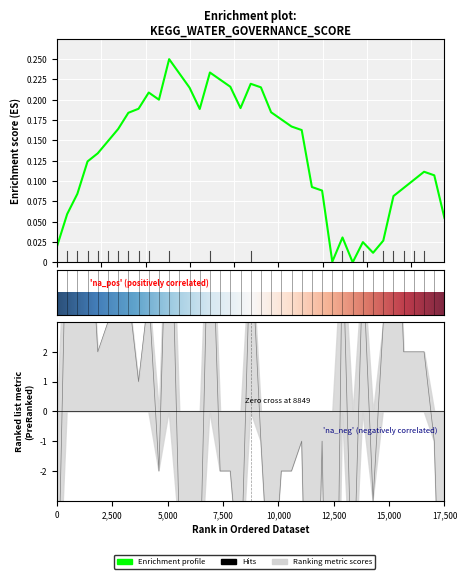

Is it true that the value at BEN is 2?

False